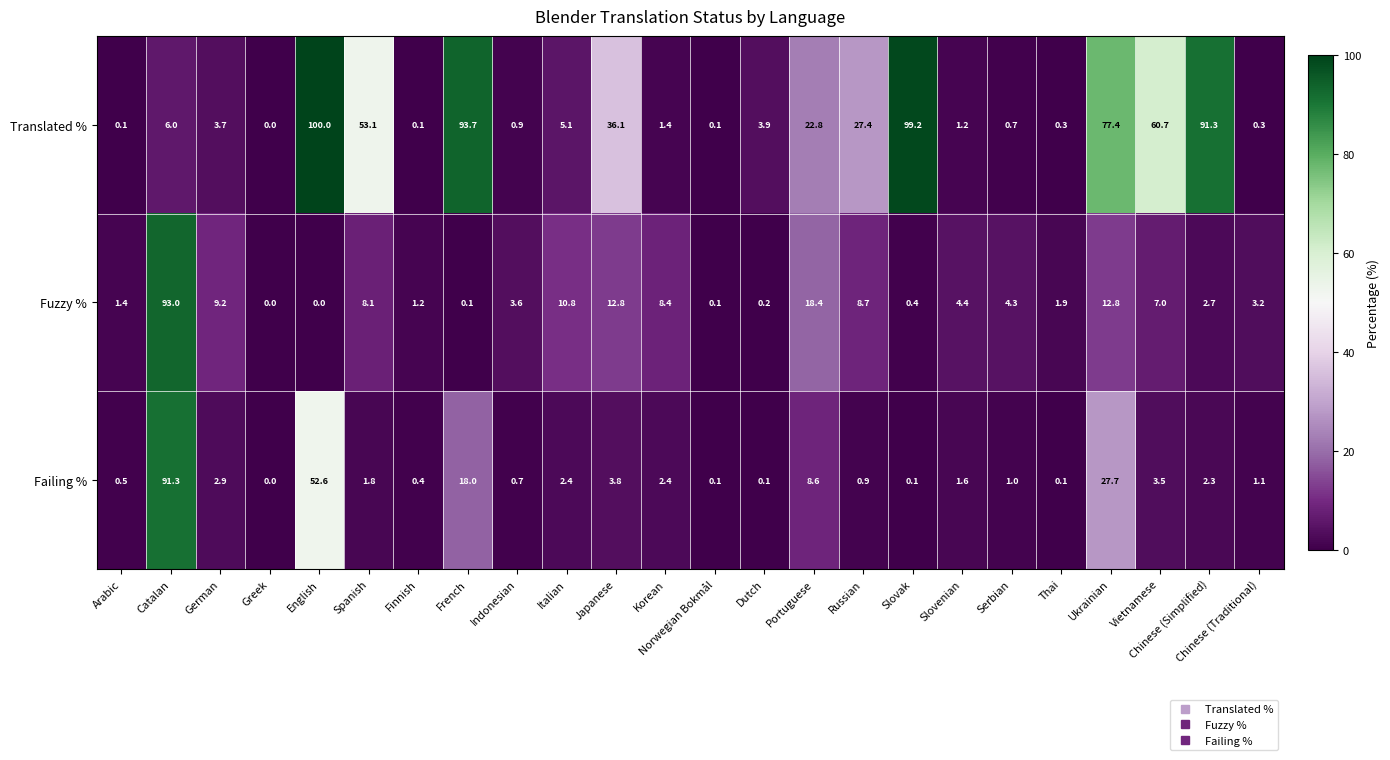

What is the difference between the Failing % values at Finnish and Indonesian?

0.3